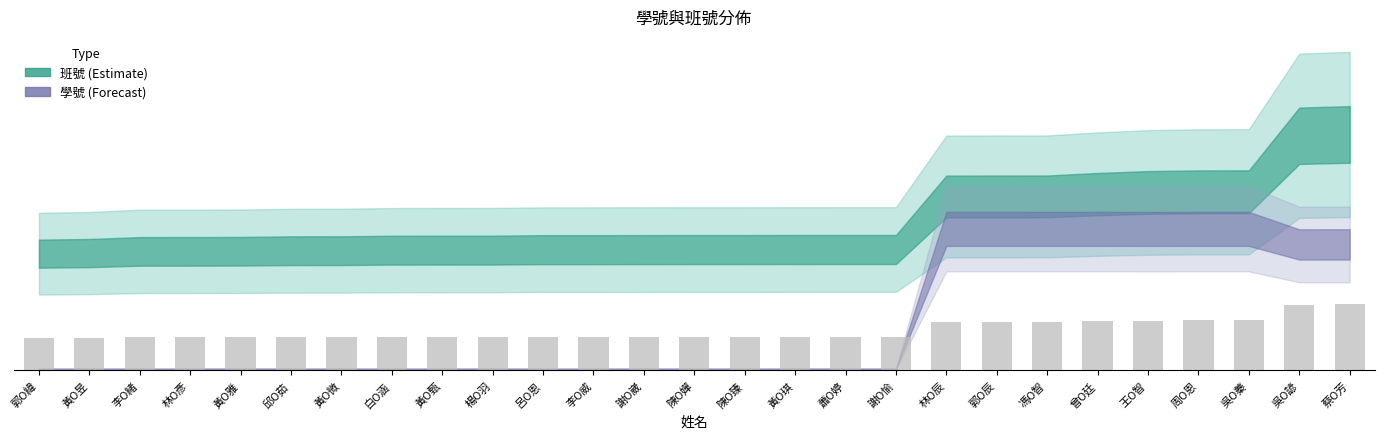

What is the difference between the maximum and minimum values?

5774.7